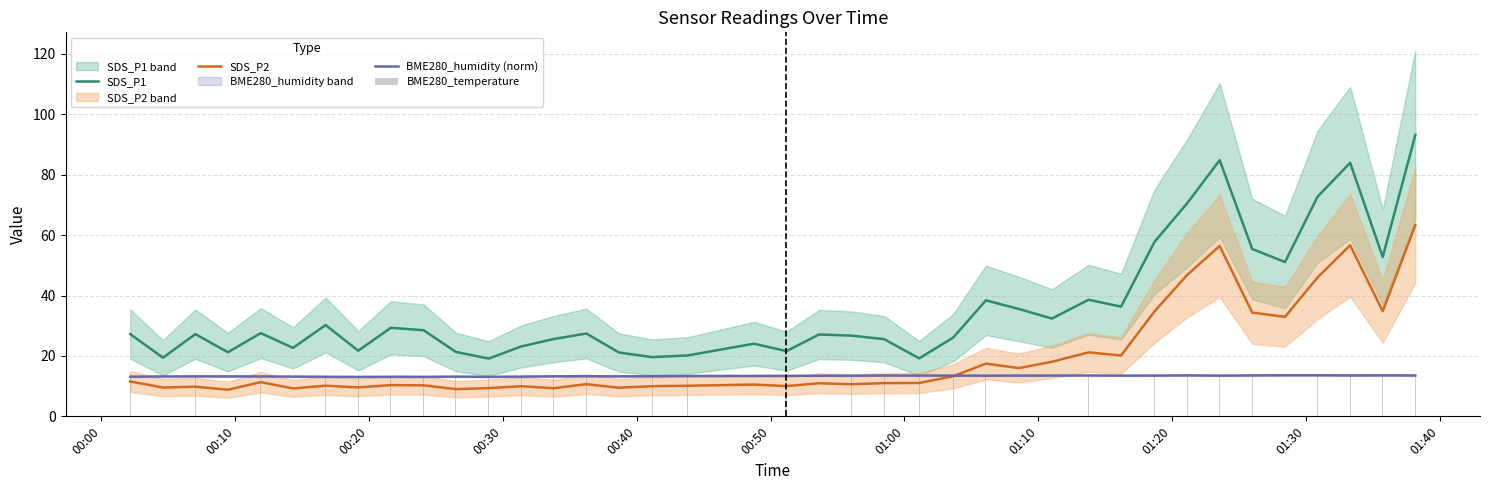

What is the sum of all BME280_temperature values?

518.9